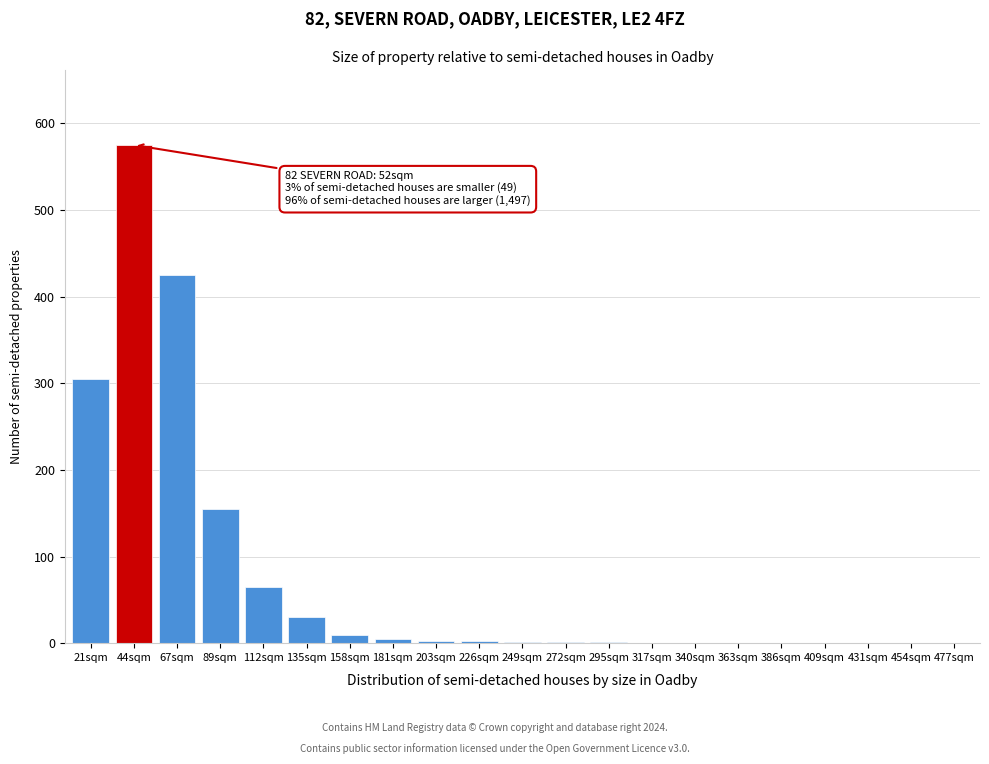

What is the change in value from 135sqm to 454sqm?

-30